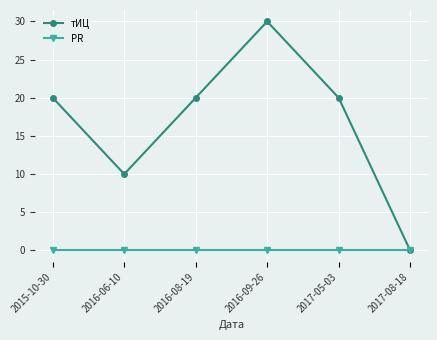

At which label does тИЦ reach its minimum?

2017-08-18